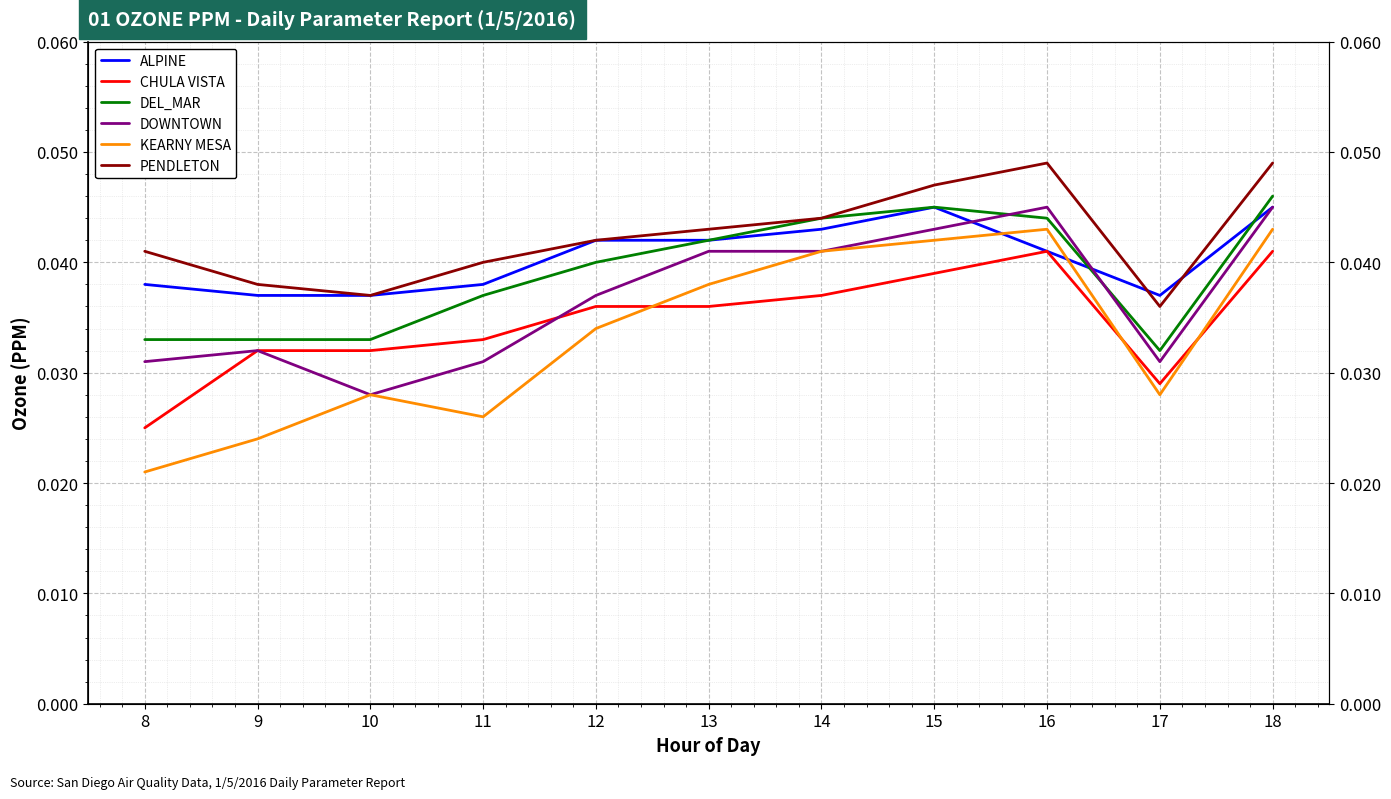

What are all the series names shown in the legend?

ALPINE, CHULA VISTA, DEL_MAR, DOWNTOWN, KEARNY MESA, PENDLETON